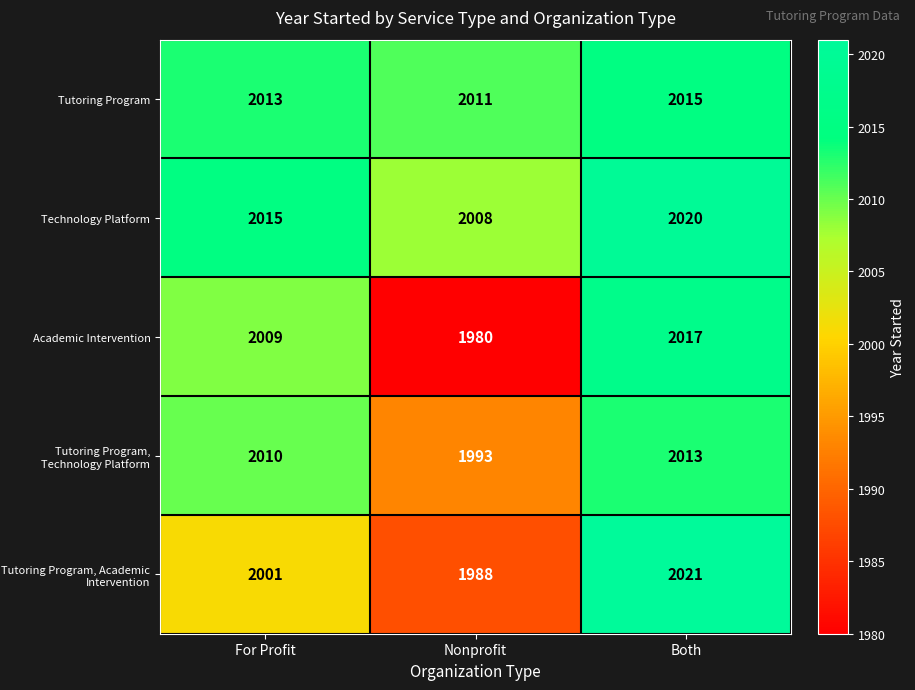

True or false: Academic Intervention has a value of 1194 at Both.

False